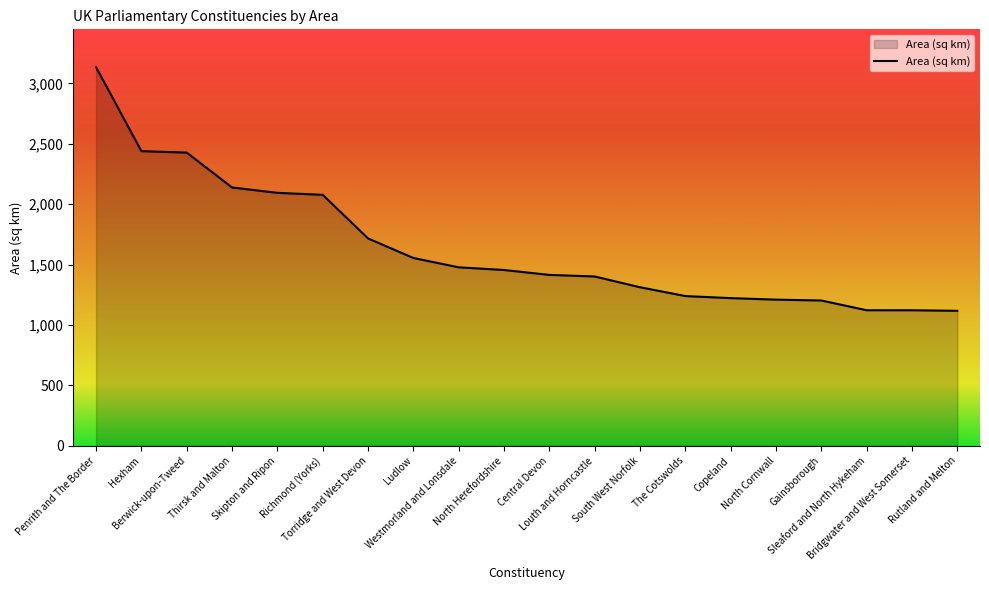

What is the approximate value at Copeland?

1222.7